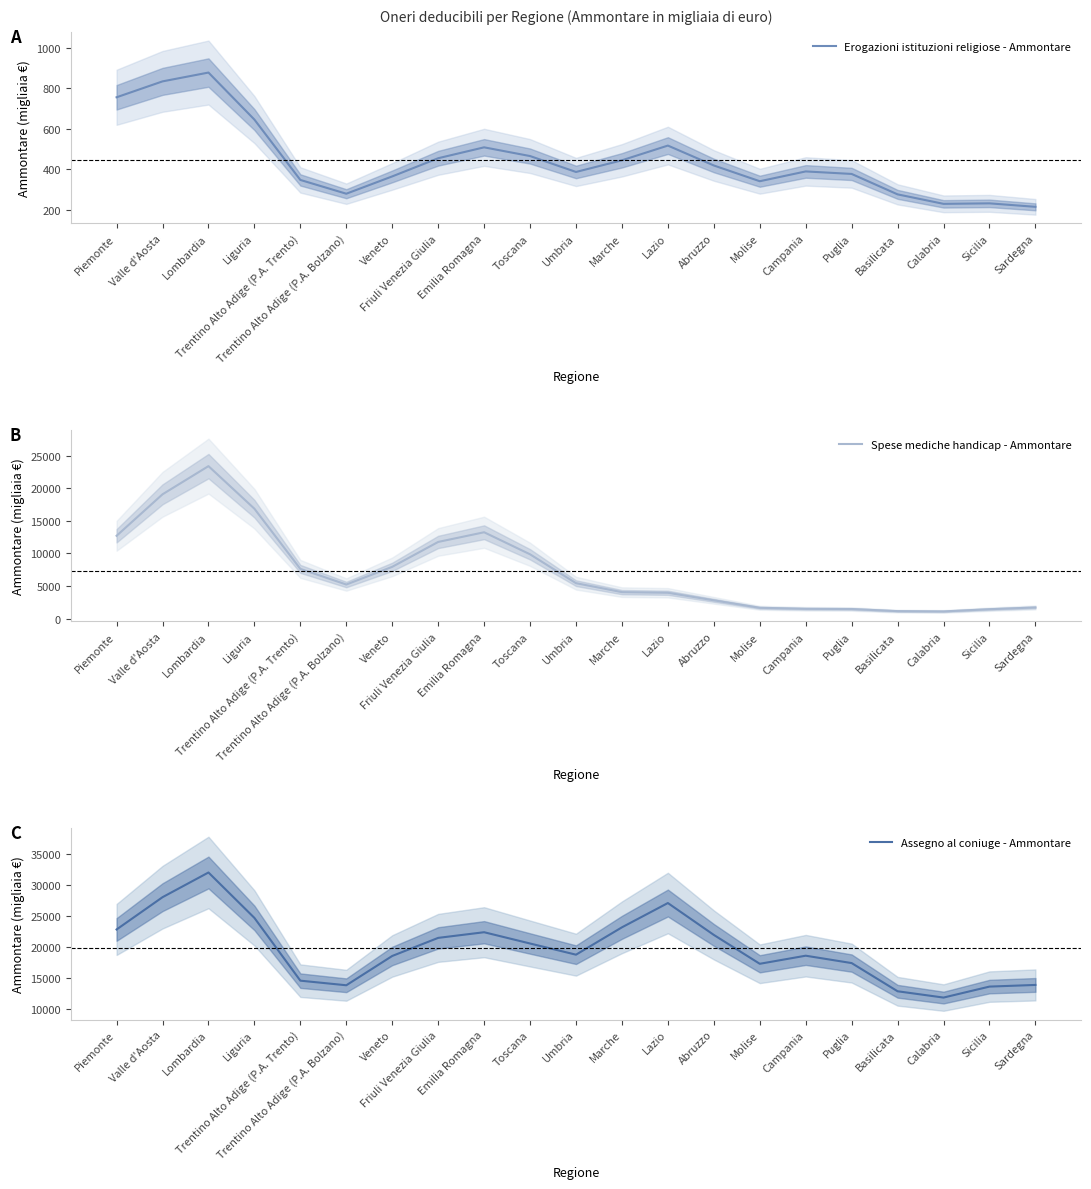

What are all the series names shown in the legend?

Erogazioni istituzioni religiose - Ammontare, Spese mediche handicap - Ammontare, Assegno al coniuge - Ammontare